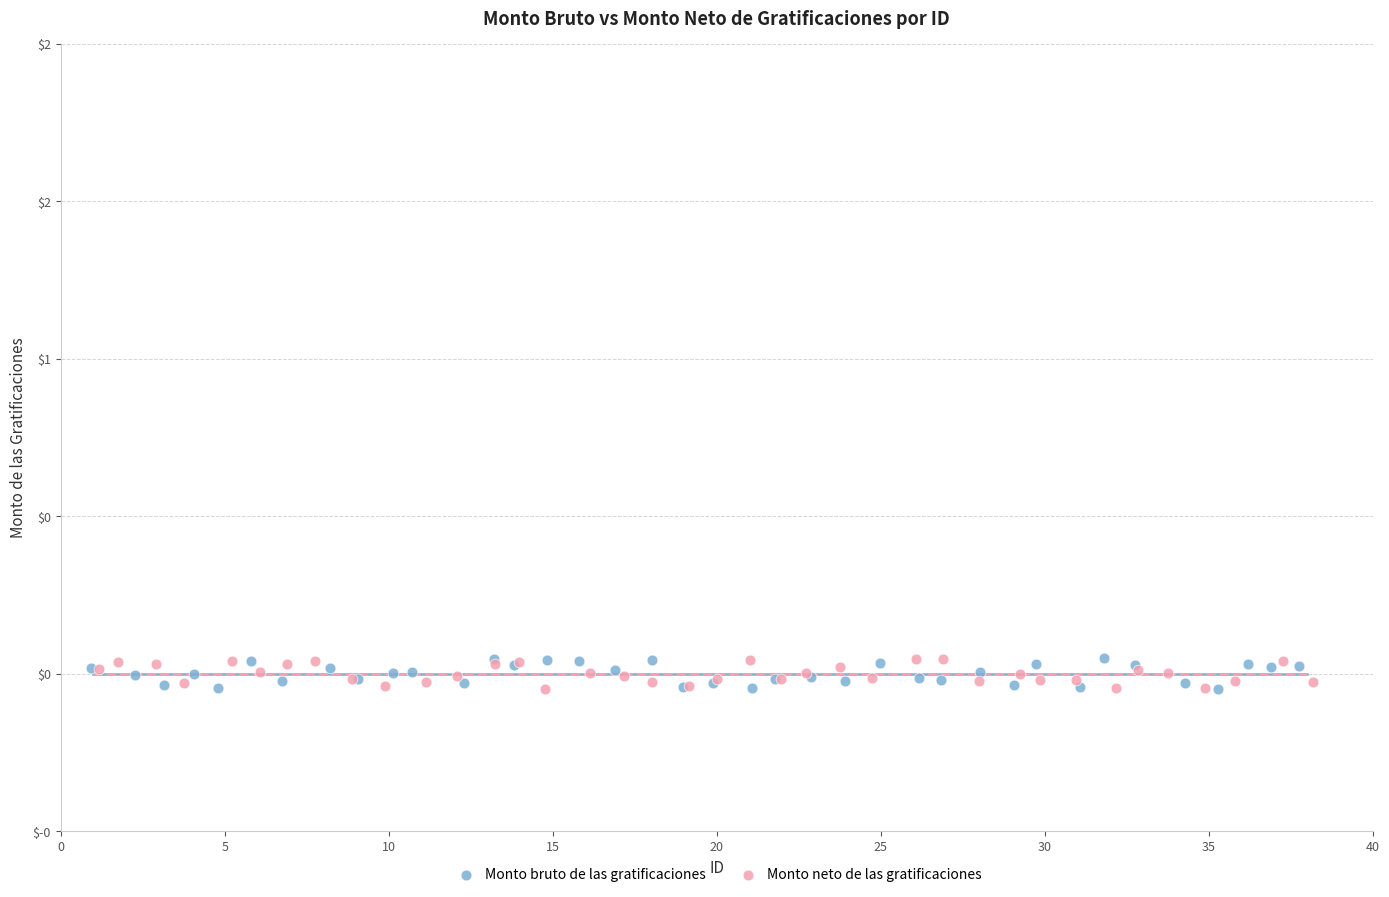

What are all the series names shown in the legend?

Monto bruto de las gratificaciones, Monto neto de las gratificaciones